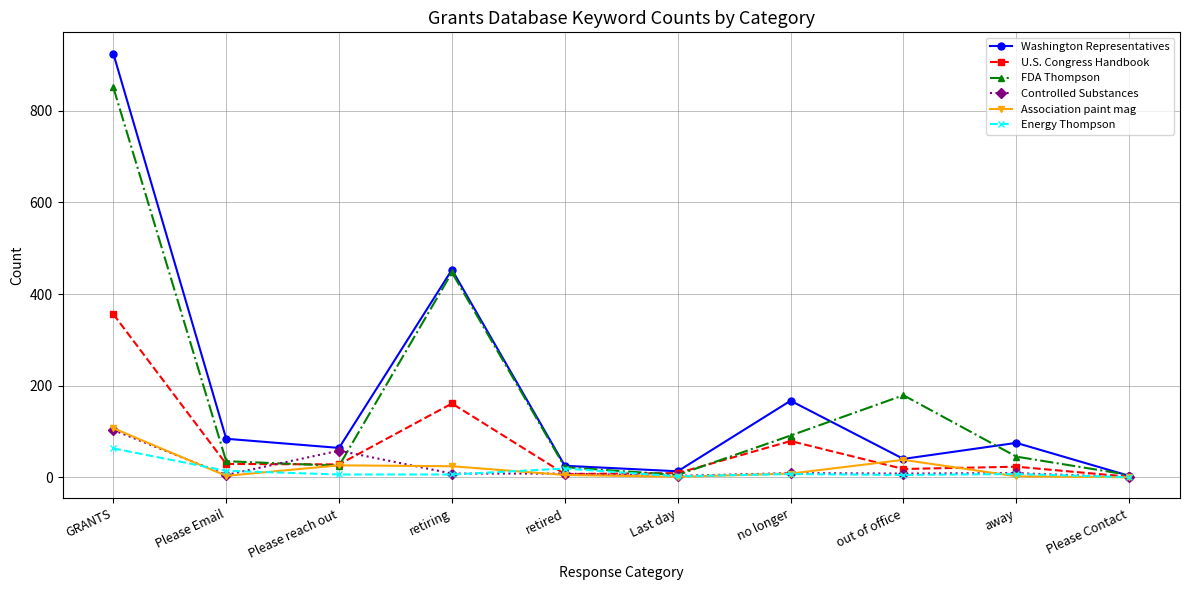

Which series has the largest total across all categories?

Washington Representatives